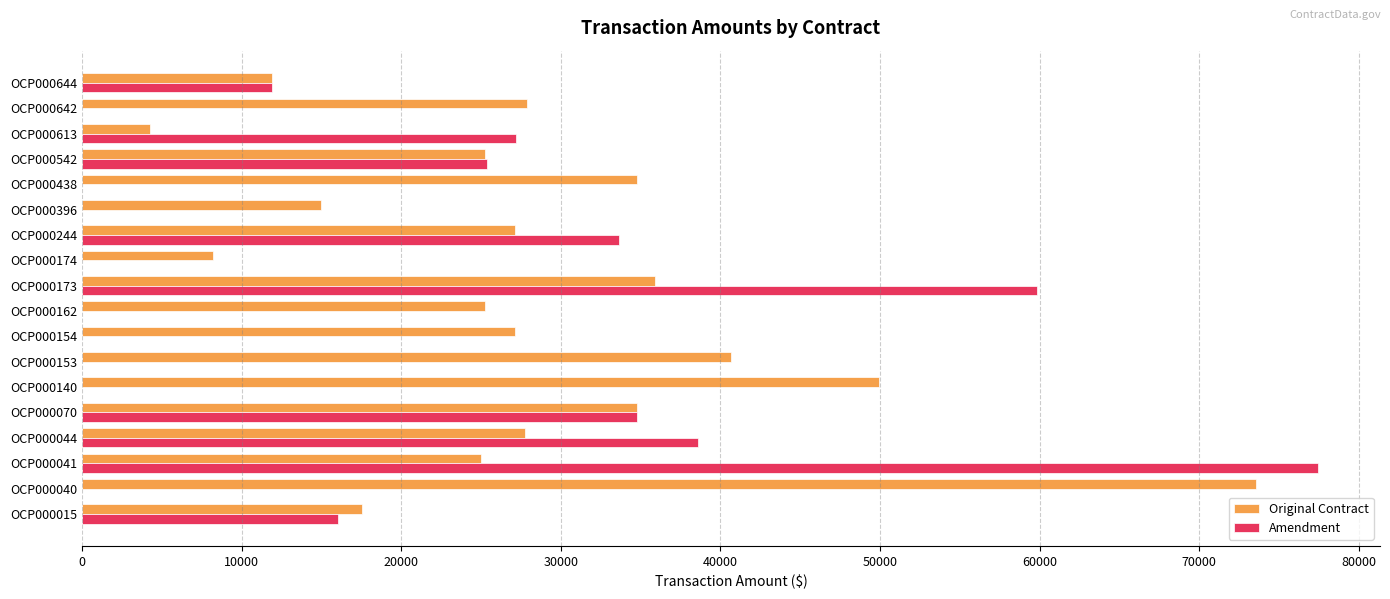

The value of Original Contract at OCP000244 is 27125.0. True or false?

True